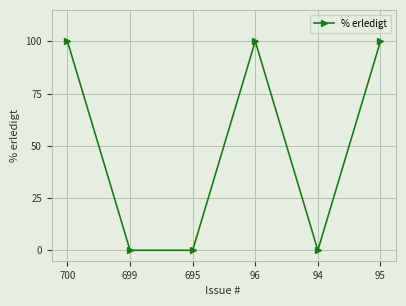

What is the sum of all values?

300